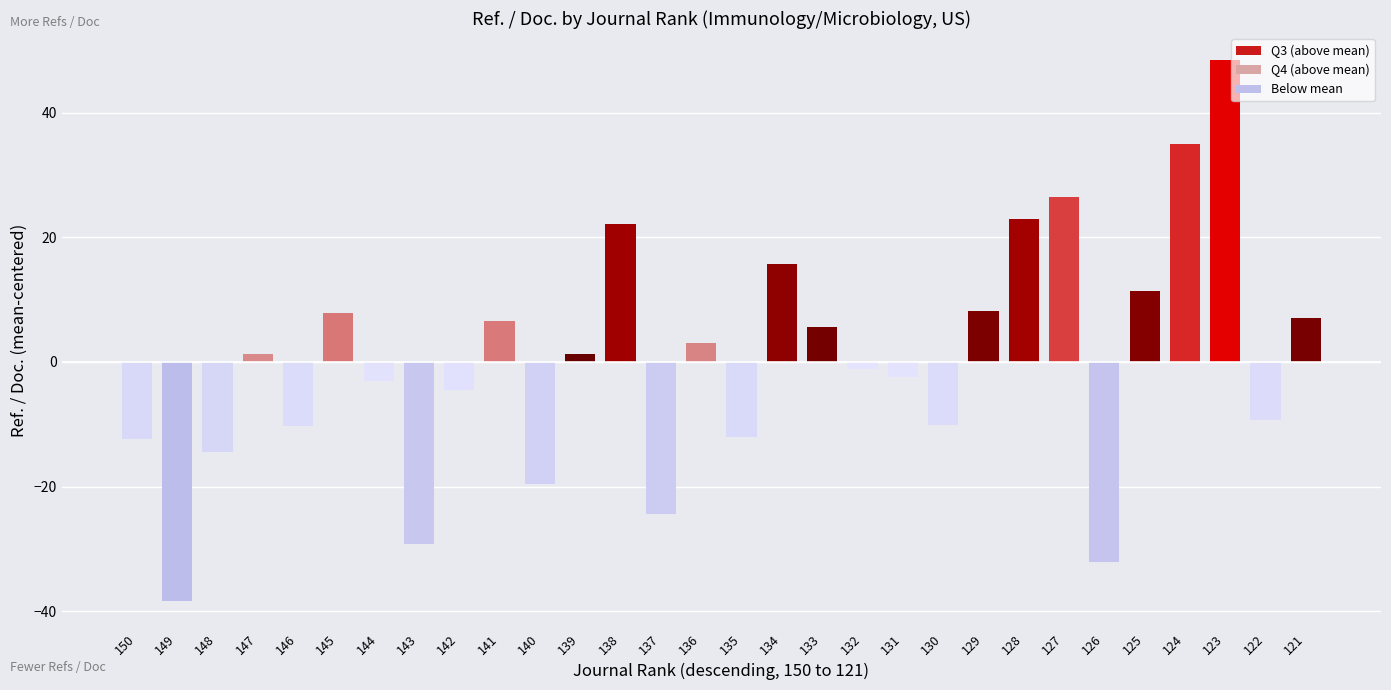

Where does the data first go above 1?

147